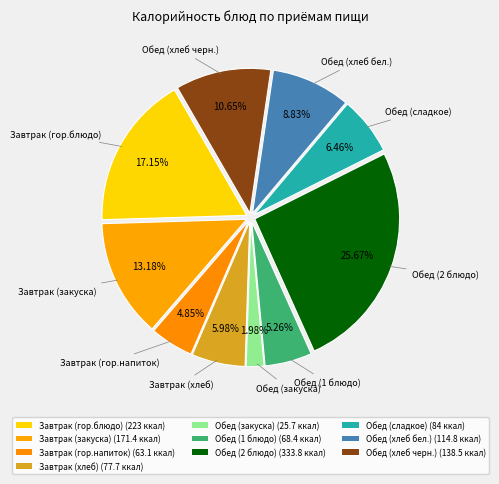

Which slice is the smallest?

Обед (закуска)